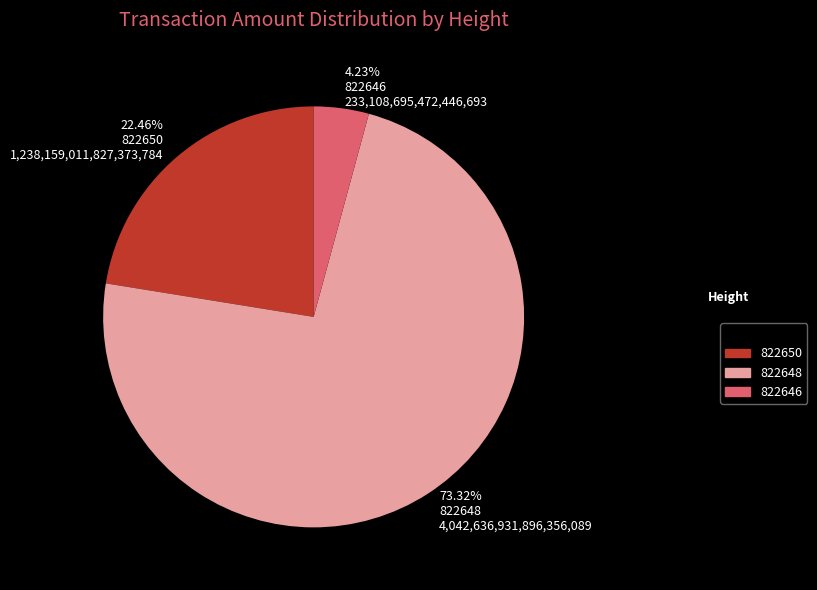

How many segments does this pie chart have?

3